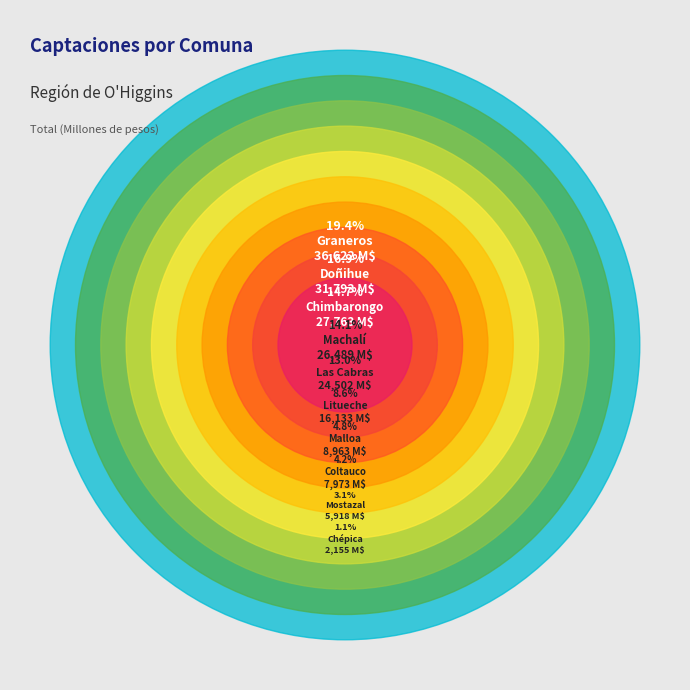

To the nearest percent, what is the average slice percentage?

10%